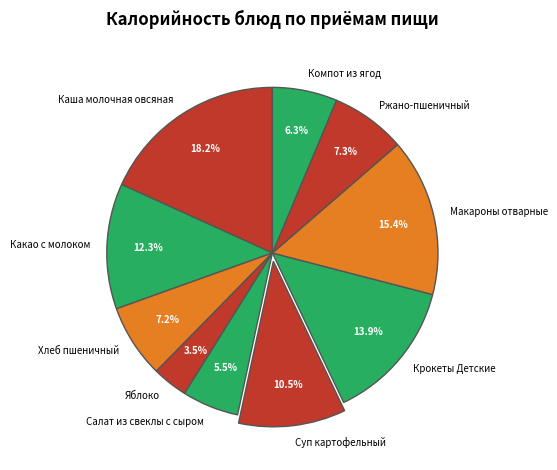

Which has a higher value, Крокеты Детские or Суп картофельный?

Крокеты Детские